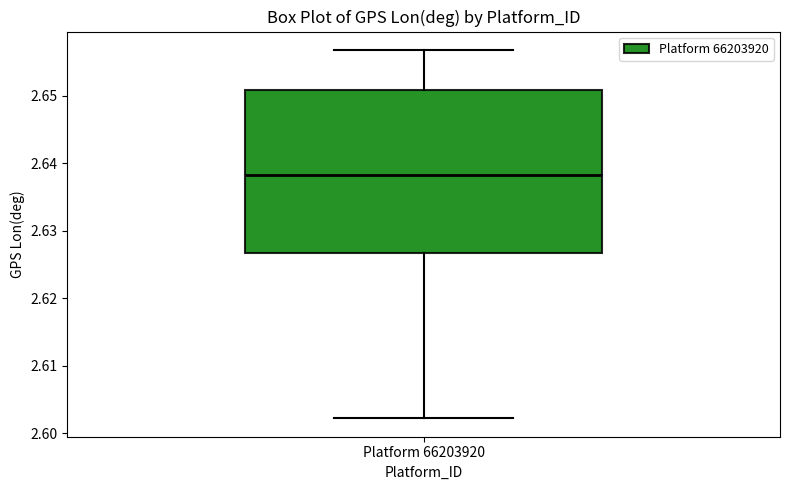

Where does the median line of the box for Platform 66203920 sit on the y-axis? The values are not printed on the chart, so give them approximately, as read against the axis.

2.638